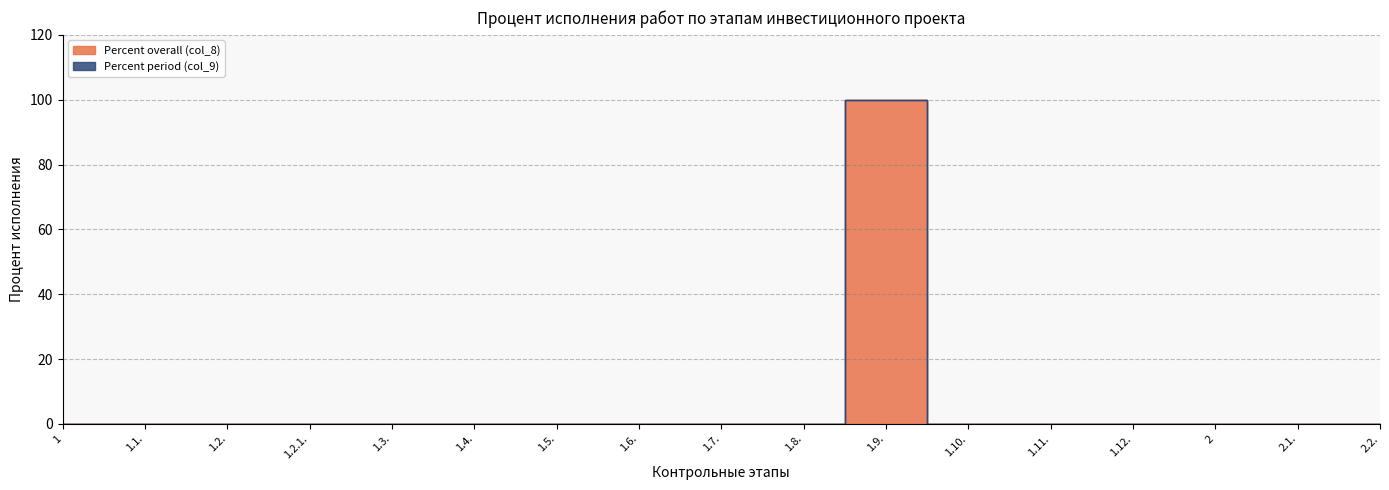

The value at 1.2.1. is 0. True or false?

True